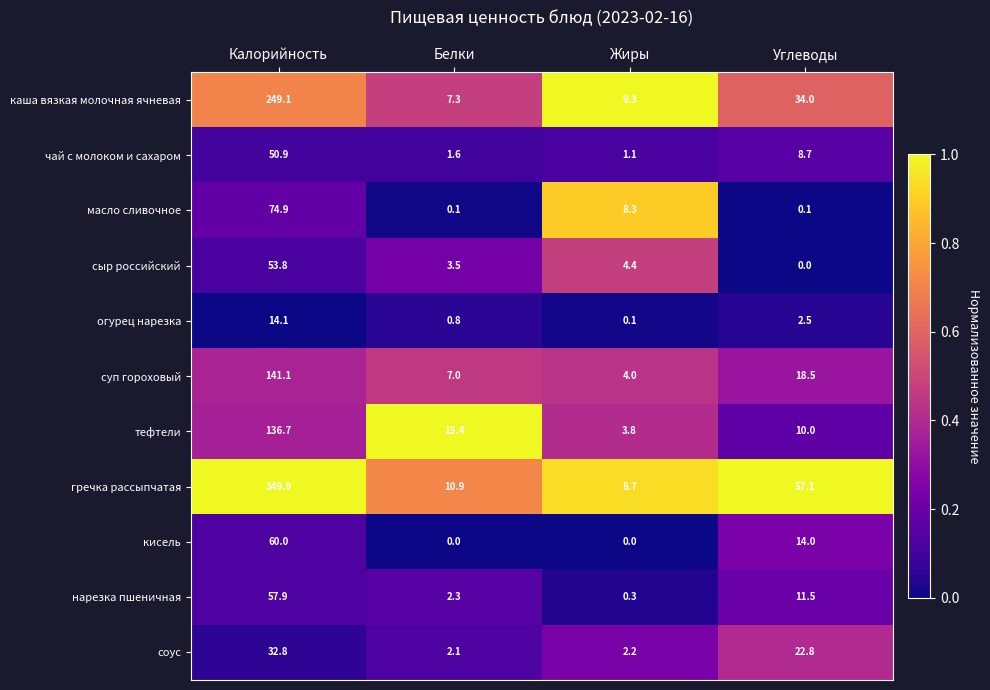

At which label is масло сливочное closest to 37?

Жиры